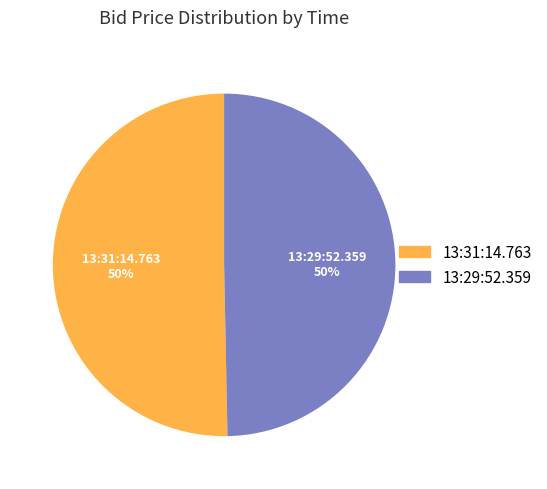

How many segments does this pie chart have?

2